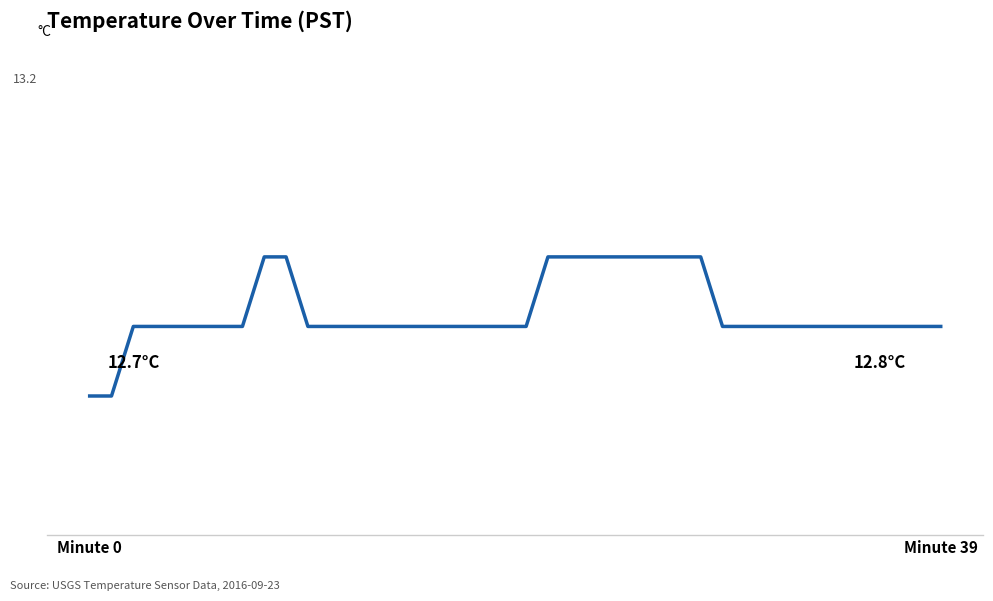

Reading left to right, extract all data points from this chart.

12.7	12.7	12.8	12.8	12.8	12.8	12.8	12.8	12.9	12.9	12.8	12.8	12.8	12.8	12.8	12.8	12.8	12.8	12.8	12.8	12.8	12.9	12.9	12.9	12.9	12.9	12.9	12.9	12.9	12.8	12.8	12.8	12.8	12.8	12.8	12.8	12.8	12.8	12.8	12.8